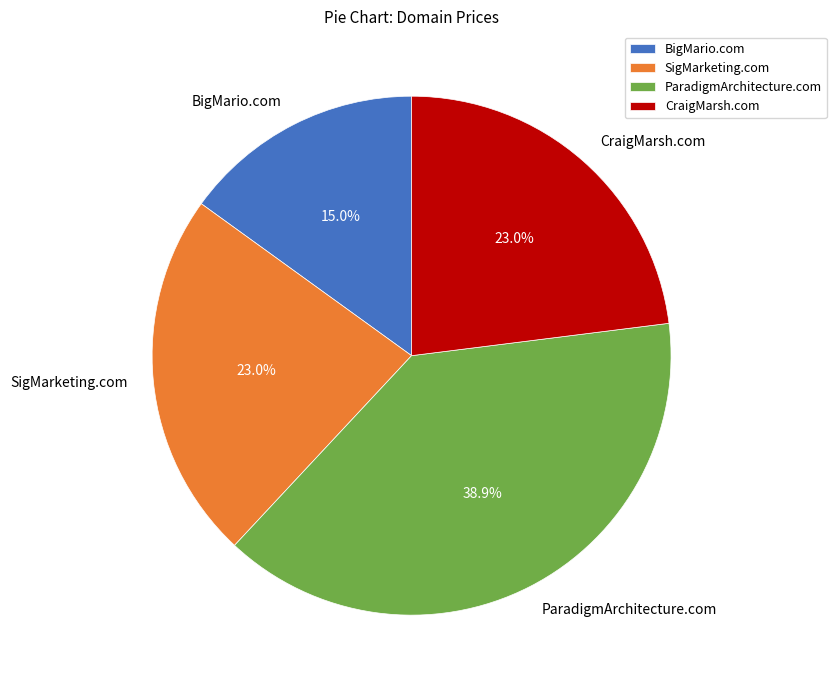

Is there any slice that represents more than half of the pie?

No